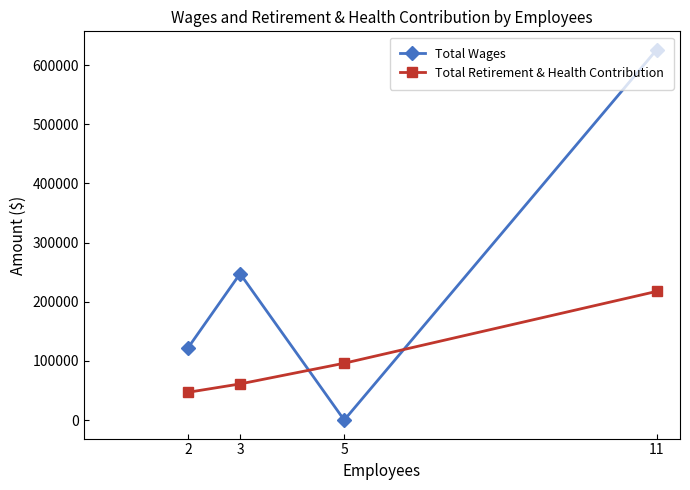

List the labels in order of Total Retirement & Health Contribution value, smallest first.

2, 3, 5, 11